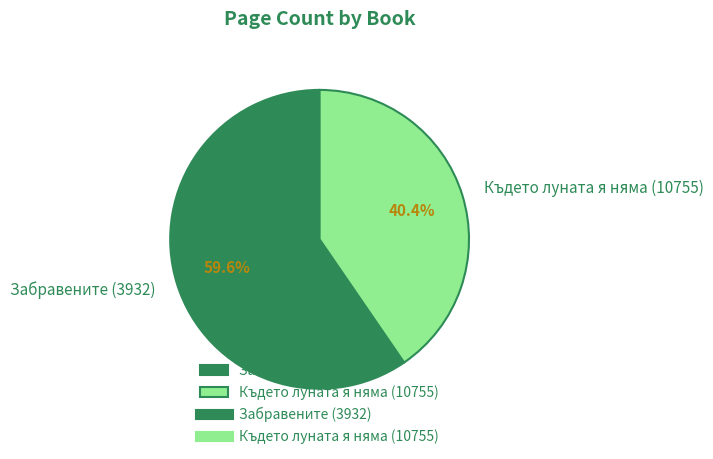

To the nearest percent, what is the average slice percentage?

50%